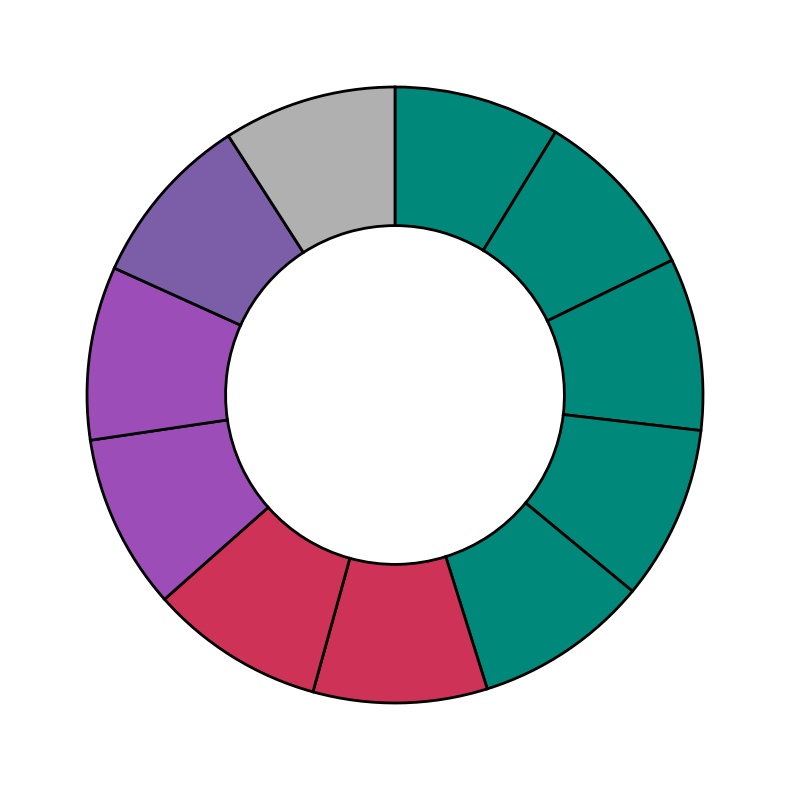

How many slices are in this pie chart?

11